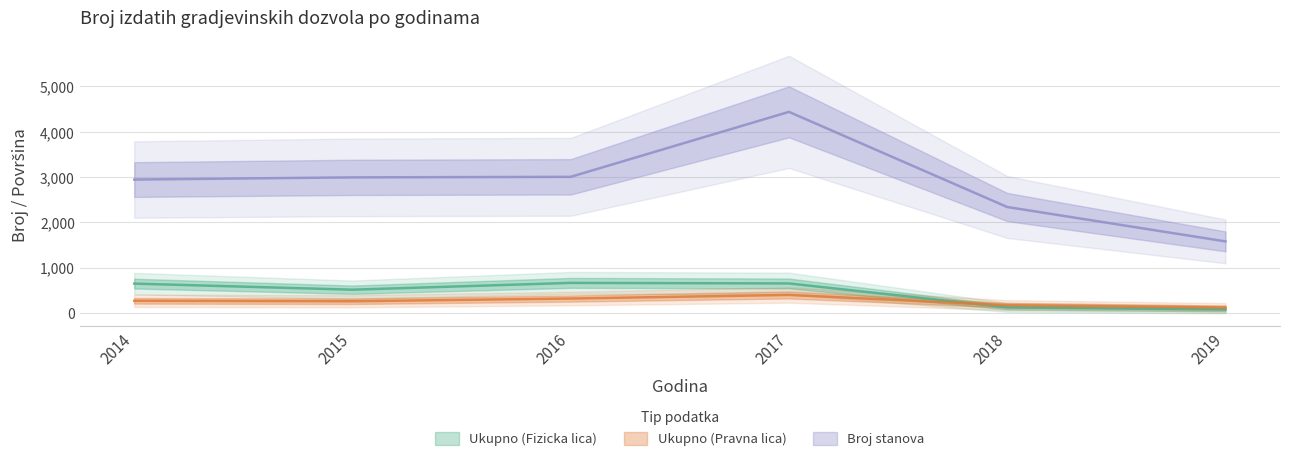

At which label does Ukupno (Fizicka lica) reach its minimum?

2019